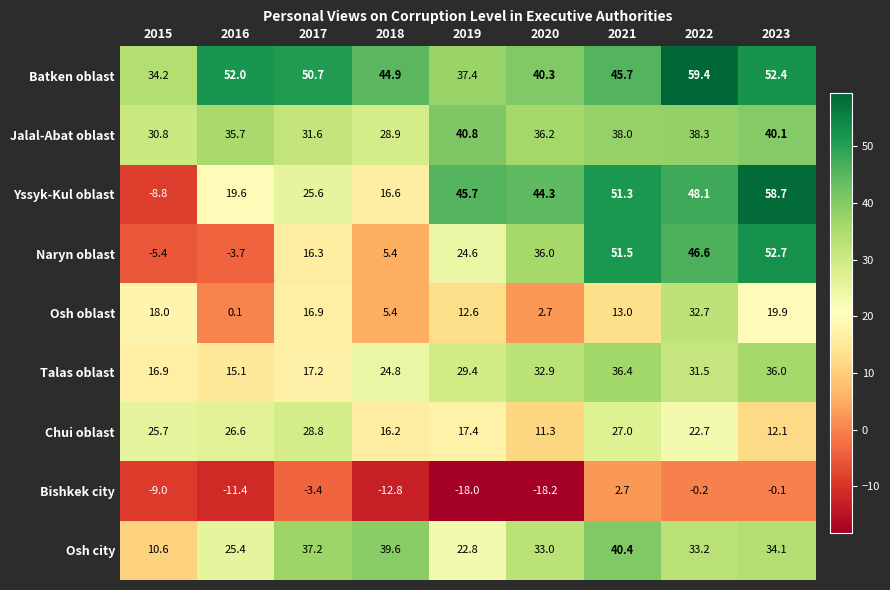

Which series has the widest spread of values?

Yssyk-Kul oblast